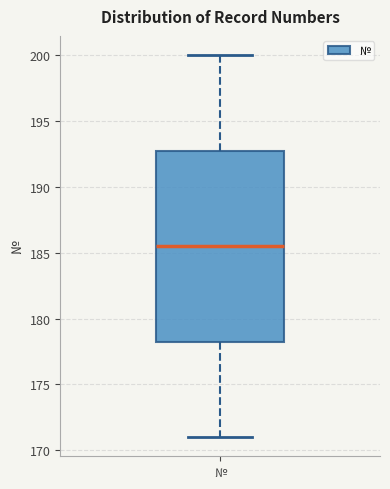

Transcribe this box plot: give where the median line is, the range the box spans, and where the two whiskers end, as read against the y-axis. The values are not printed on the chart, so give them approximately, as read against the axis.

median 185.5, box 178.5 to 193.0, whiskers 171.0 to 200.0